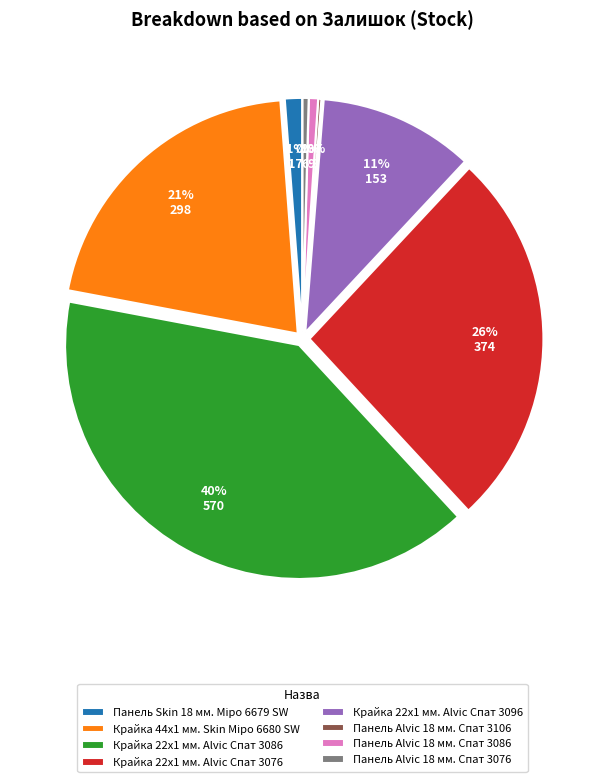

To the nearest percent, what is the combined percentage of Панель Alvic 18 мм. Спат 3076 and Панель Alvic 18 мм. Спат 3086?

1%